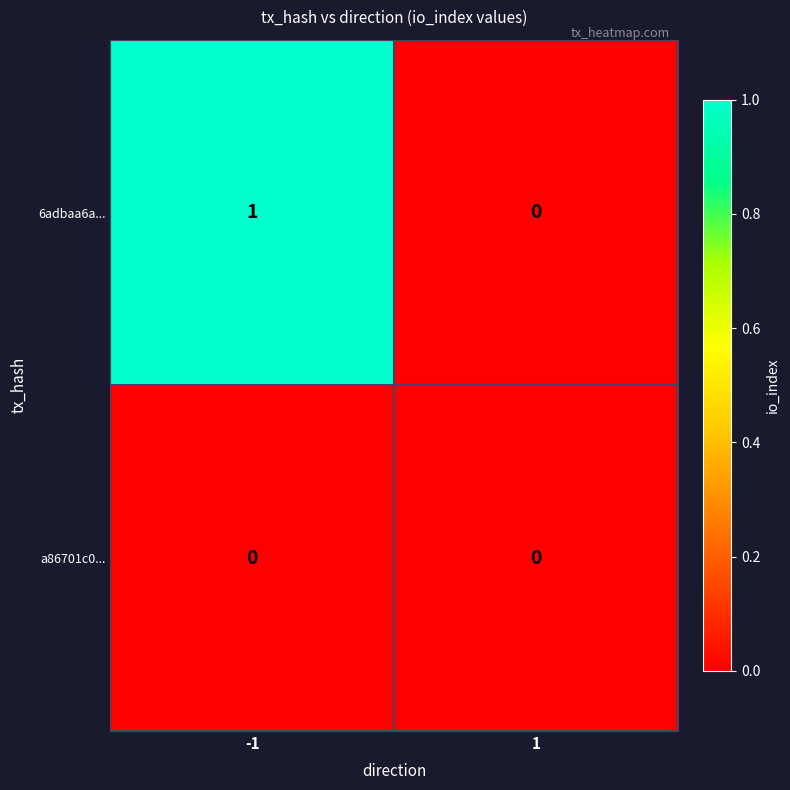

What is the difference between the highest and lowest values at -1?

1